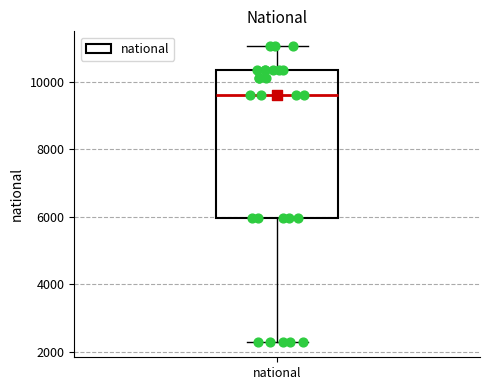

Read this box plot against the y-axis: the position of the median line, the range covered by the box, and the ends of both whiskers. The values are not printed on the chart, so give them approximately, as read against the axis.

median 9600, box 6000 to 10400, whiskers 2200 to 11000